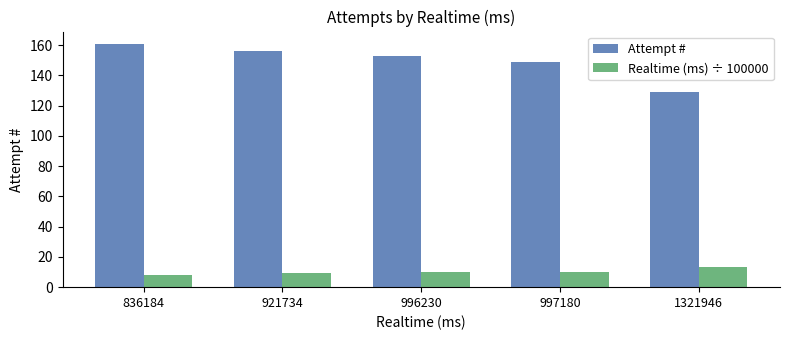

True or false: Attempt # has a value of 71.7 at 996230.

False